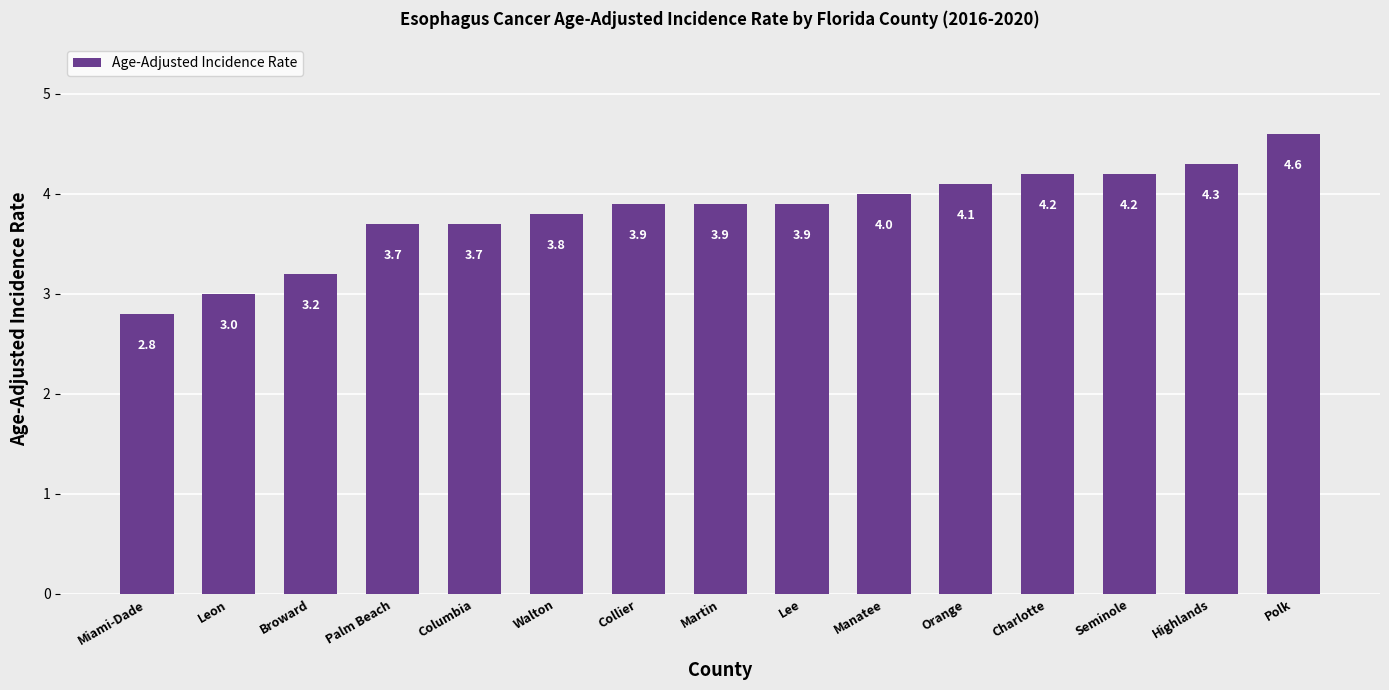

How many data points are less than 3?

1